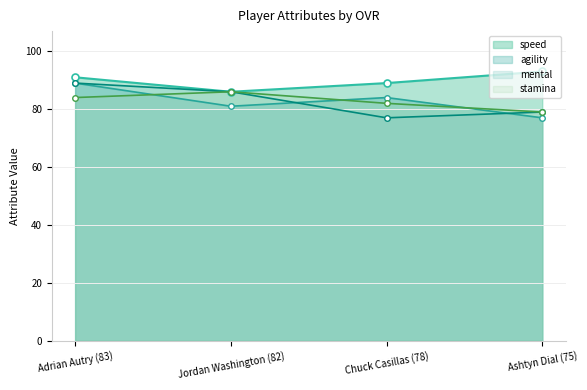

What is the spread (max minus min) of values at Chuck Casillas (78)?

12